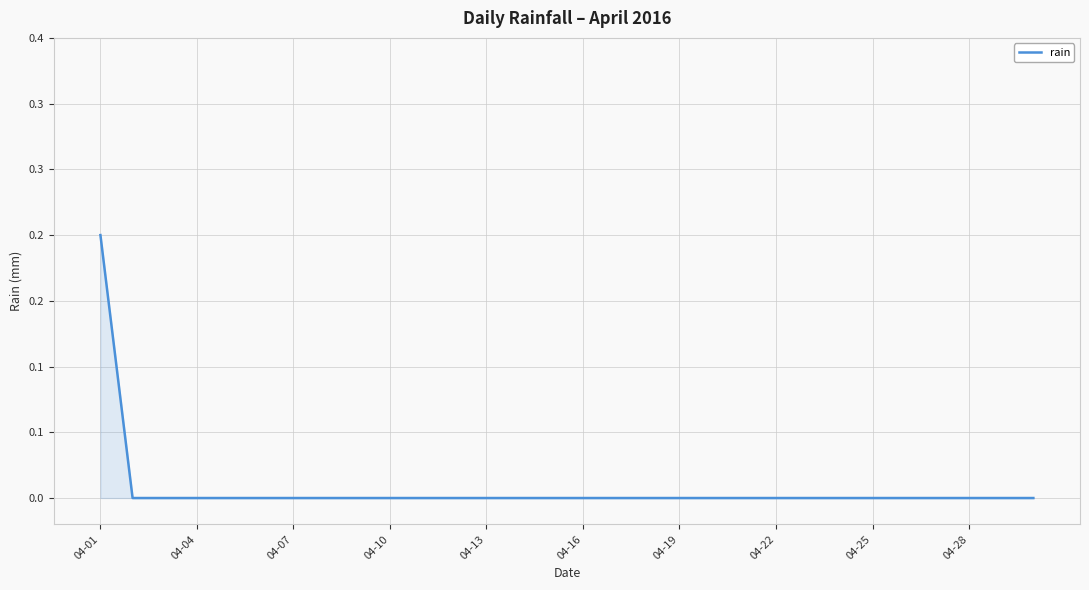

Reading right to left, list all the values displayed in this chart.

0.0	0.0	0.0	0.0	0.0	0.0	0.0	0.0	0.0	0.0	0.0	0.0	0.0	0.0	0.0	0.0	0.0	0.0	0.0	0.0	0.0	0.0	0.0	0.0	0.0	0.0	0.0	0.0	0.0	0.2